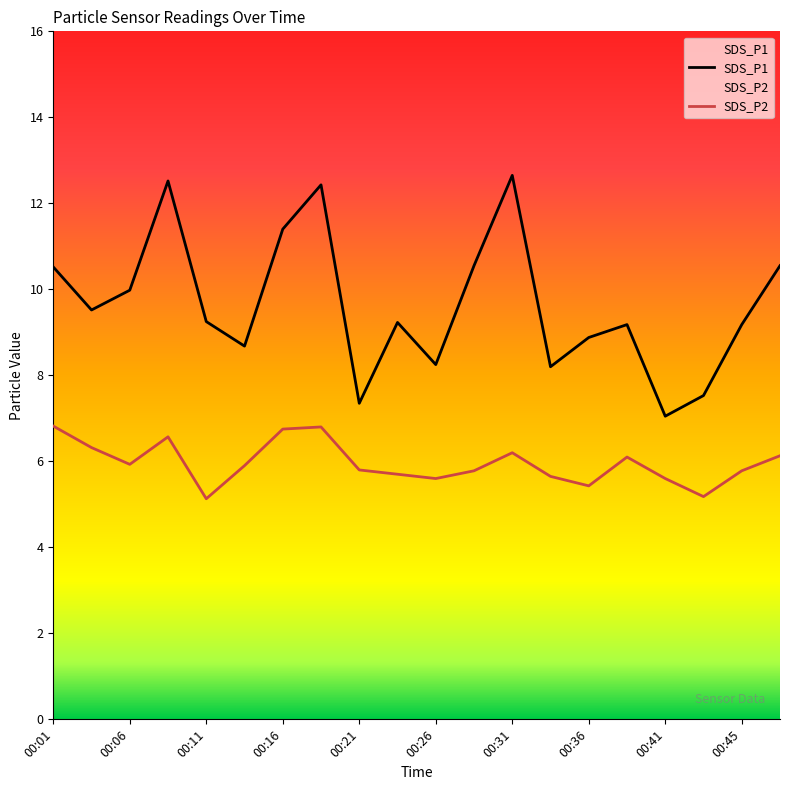

The SDS_P2 series shows 8.8 at 00:33. True or false?

False